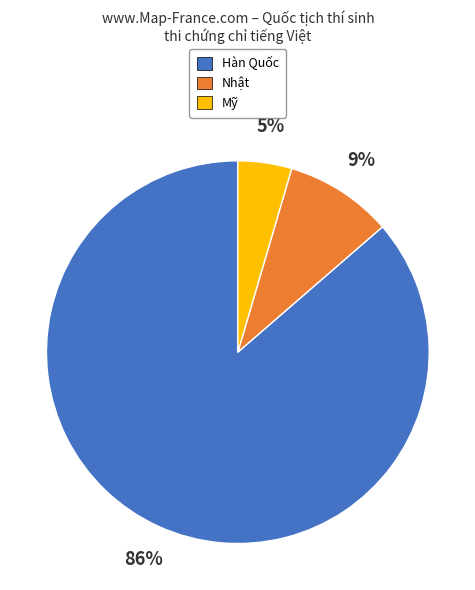

To the nearest percent, what percentage of the pie is Hàn Quốc?

86%